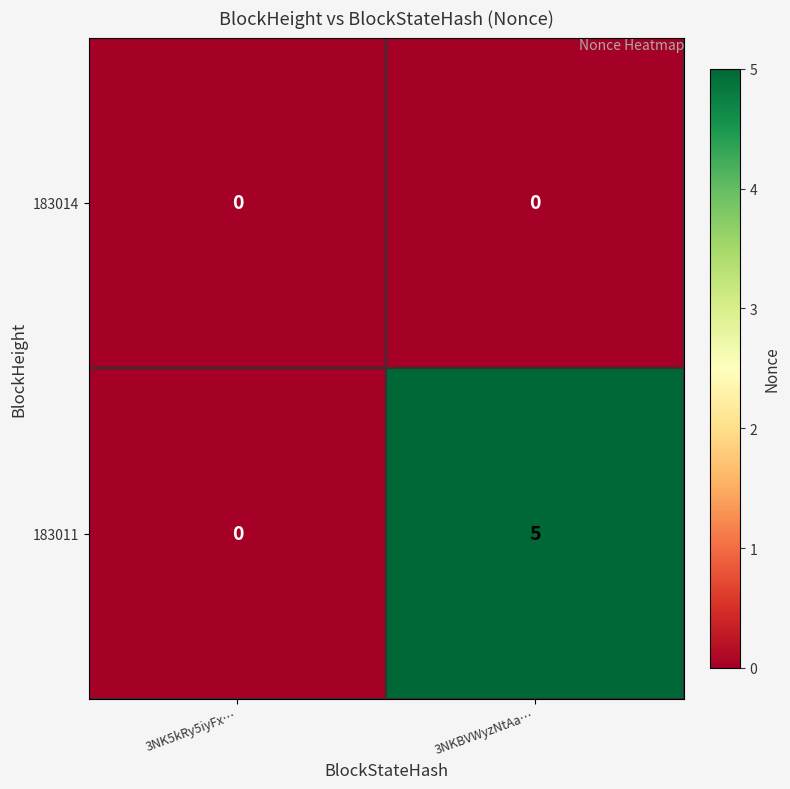

Reading left to right, transcribe all the data shown in this chart.

183014: 0	0
183011: 0	5